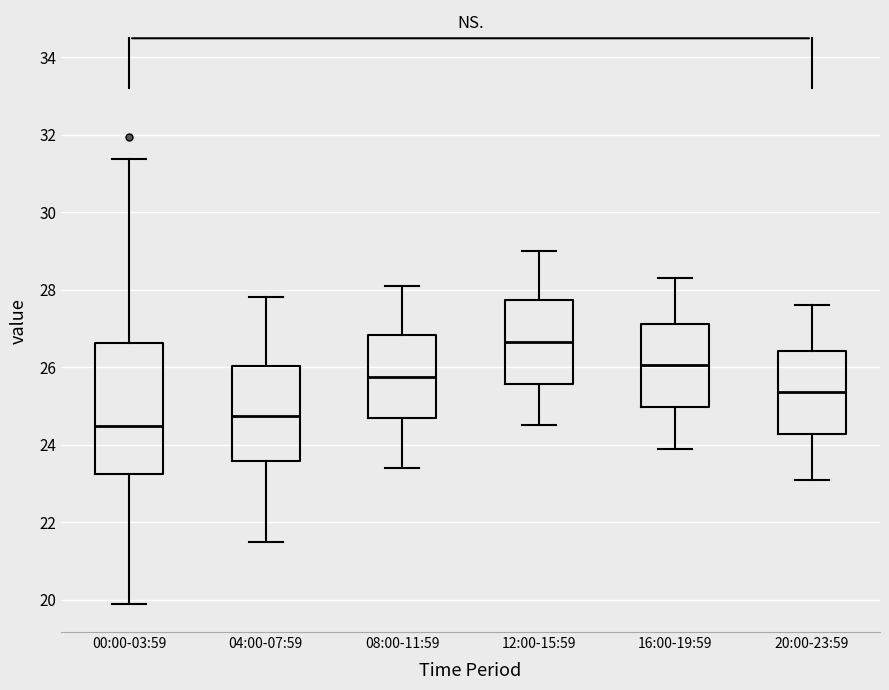

Comparing the boxes themselves (not the whiskers), which one is the tallest?

00:00-03:59